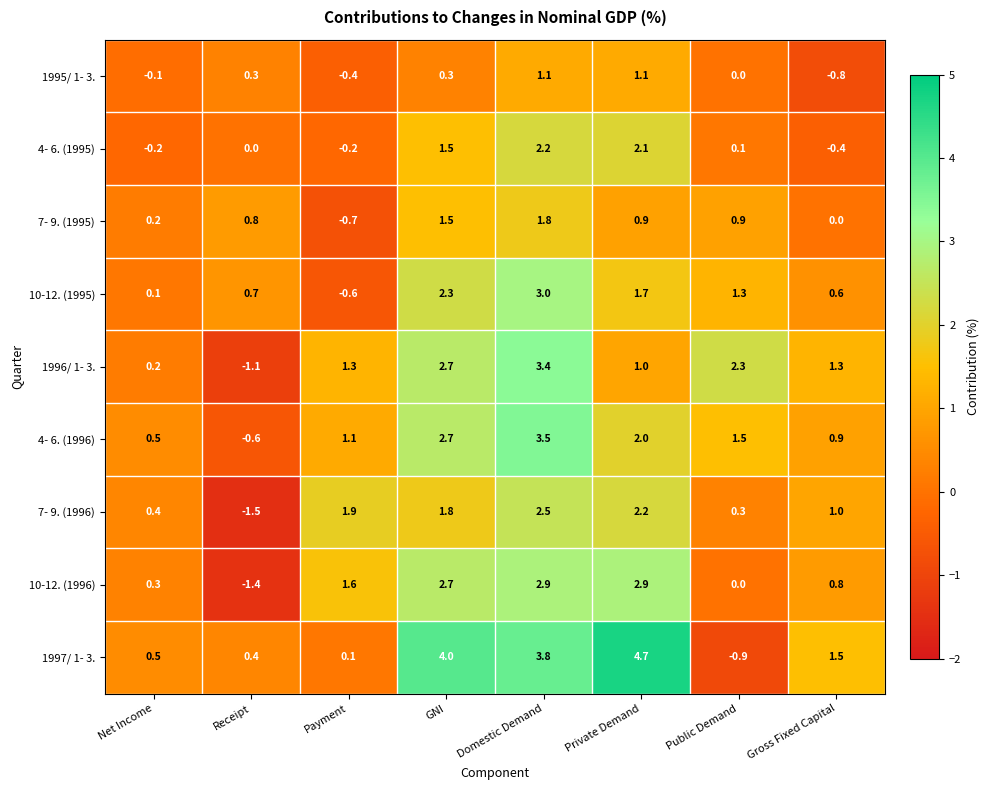

Rank the series by their maximum value, from lowest to highest.

1995/ 1- 3., 7- 9. (1995), 4- 6. (1995), 7- 9. (1996), 10-12. (1996), 10-12. (1995), 1996/ 1- 3., 4- 6. (1996), 1997/ 1- 3.